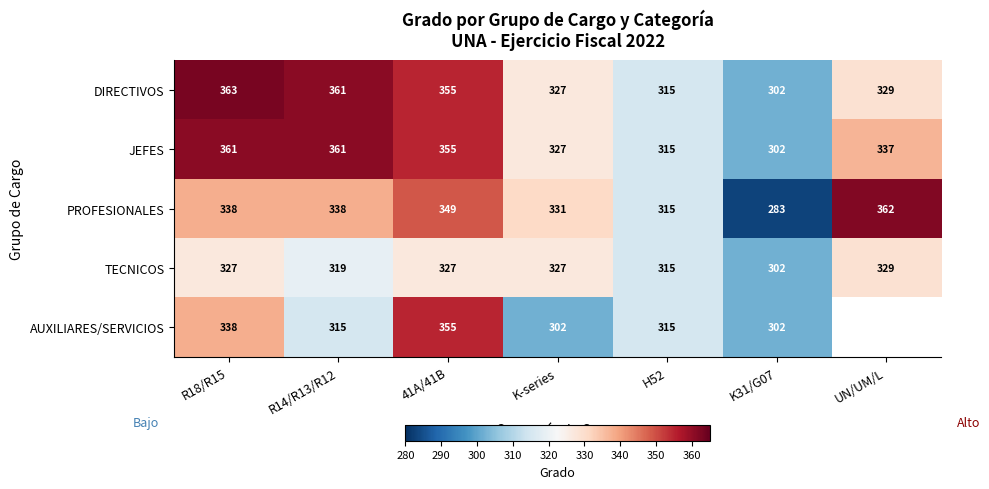

At which label is DIRECTIVOS closest to 332?

UN/UM/L